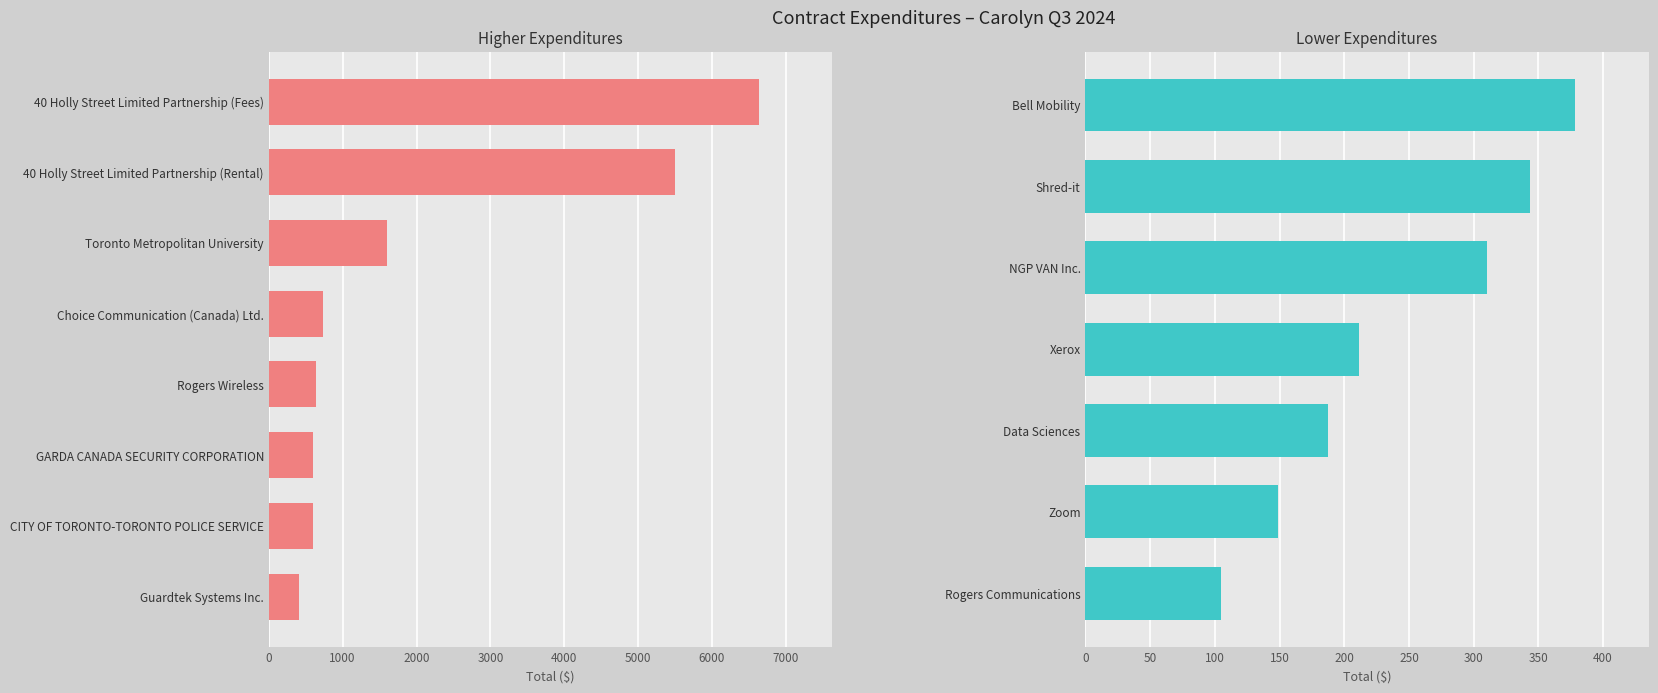

How many data points does each series have?

15